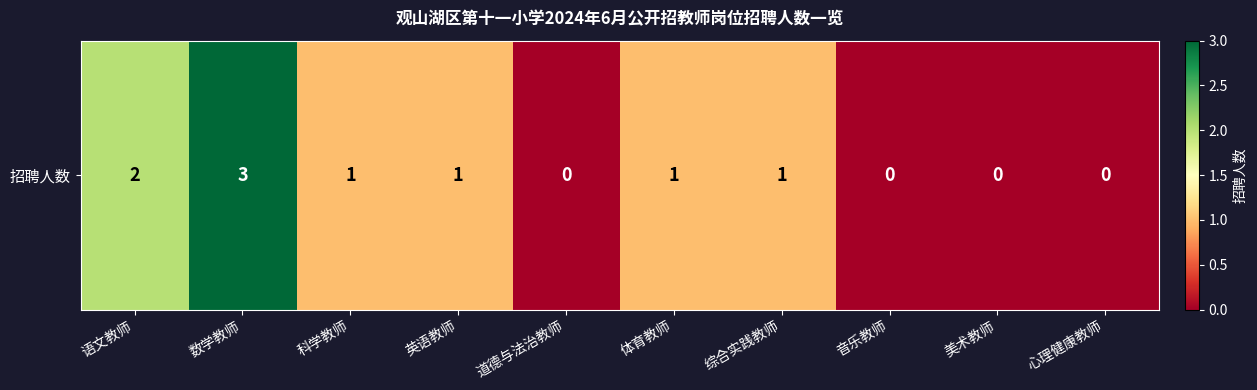

List the labels in order of value, smallest first.

道德与法治教师, 音乐教师, 美术教师, 心理健康教师, 科学教师, 英语教师, 体育教师, 综合实践教师, 语文教师, 数学教师